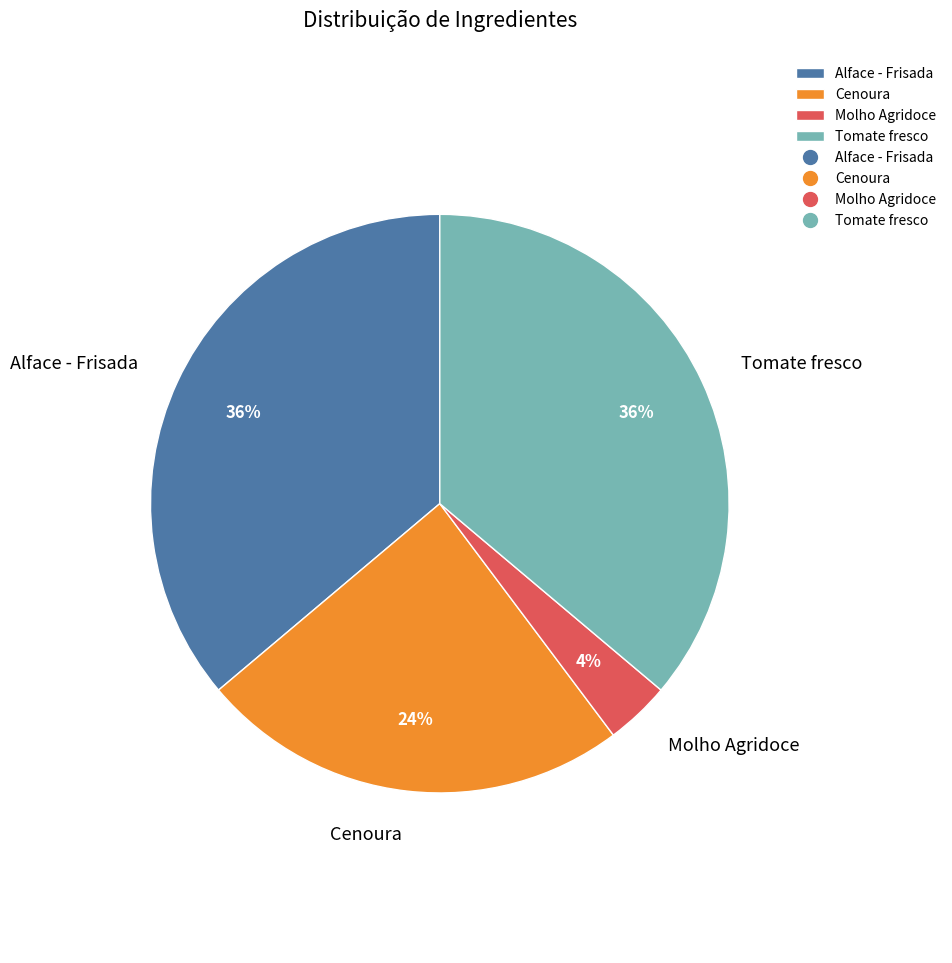

True or false: Alface - Frisada accounts for 36% of the total.

True